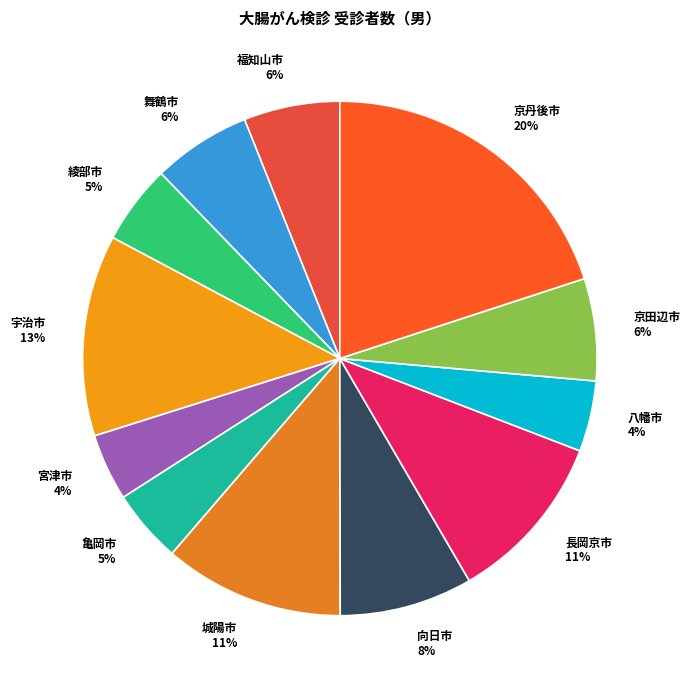

To the nearest percent, what is the difference between the largest and smallest slice percentages?

16%